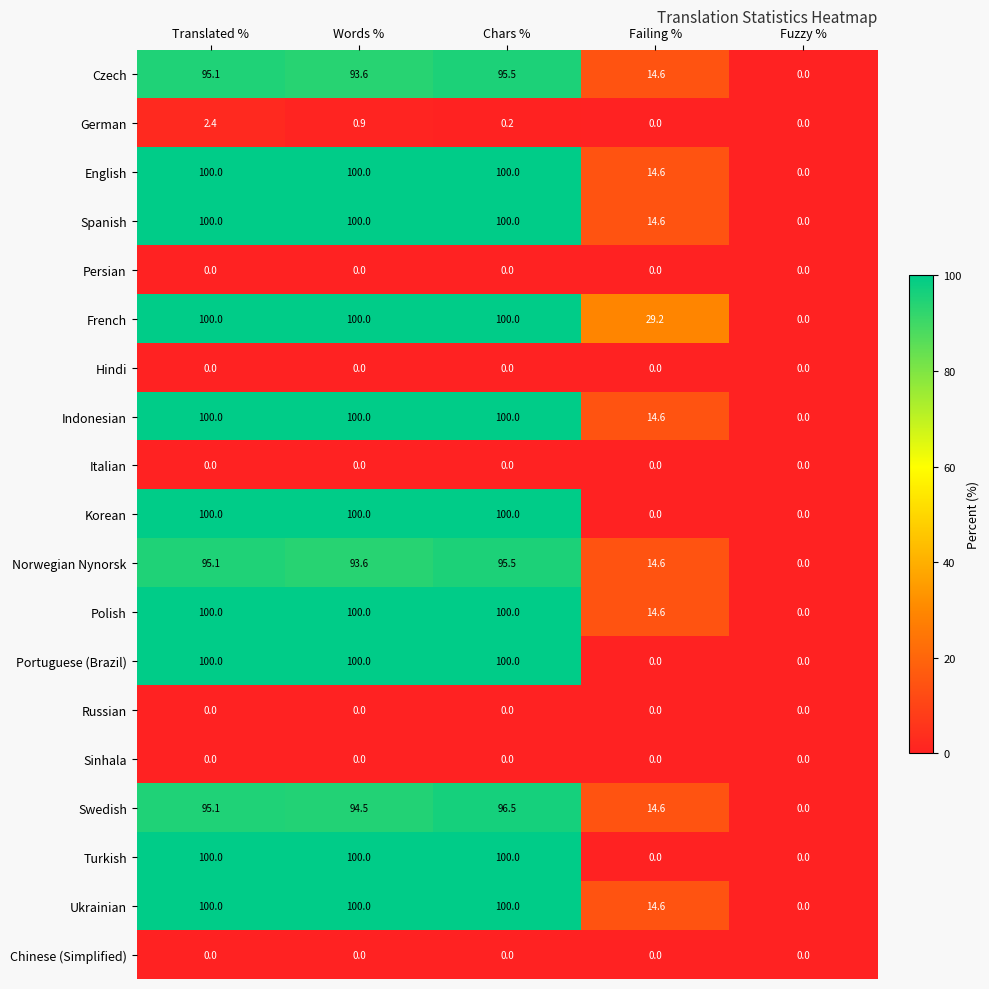

At which label does Swedish reach its peak?

Chars %